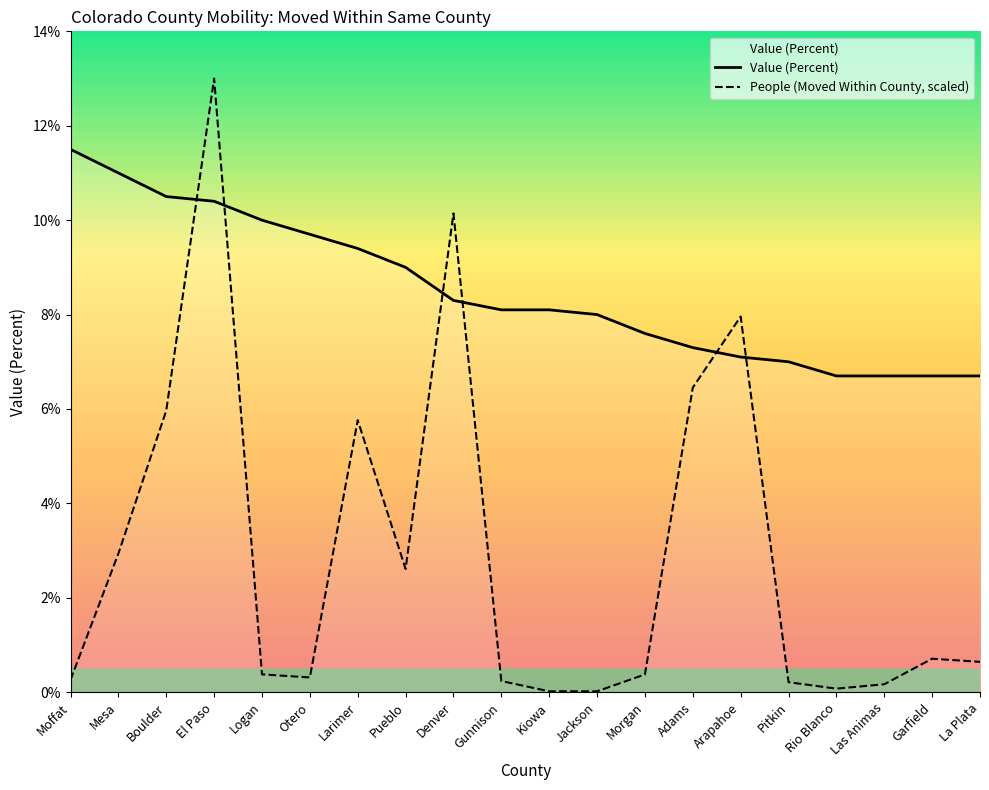

How many lines are shown in the chart?

2